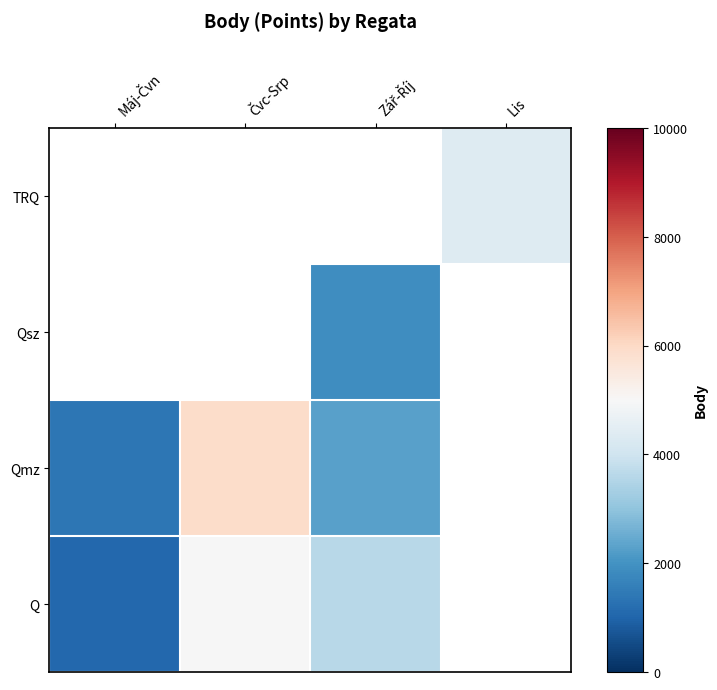

List the series in order of their peak value, lowest first.

Q, TRQ, Qsz, Qmz